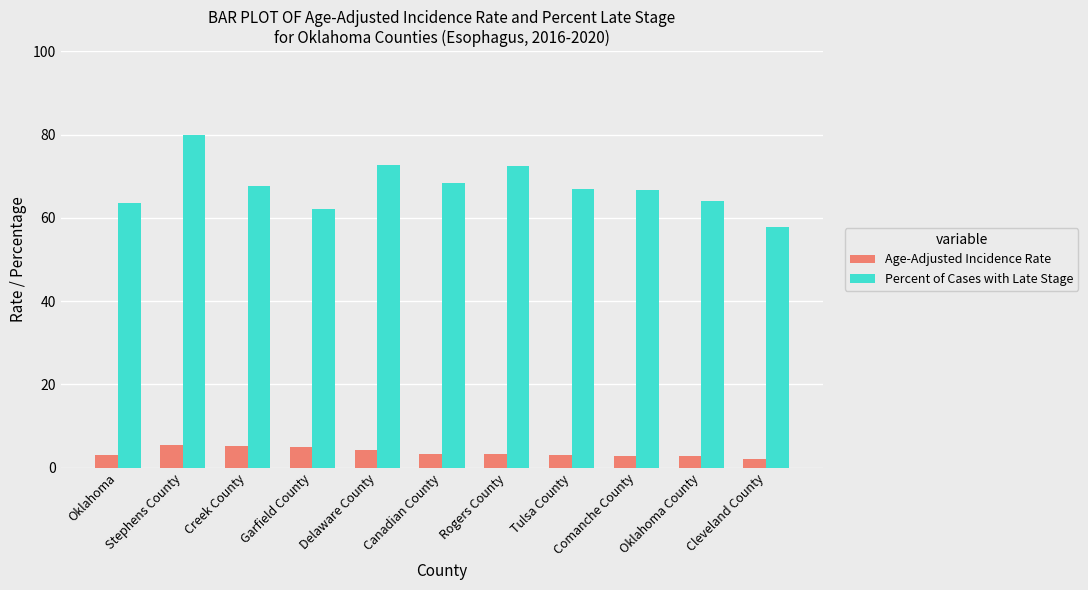

The value of Percent of Cases with Late Stage at Comanche County is 112.4. True or false?

False